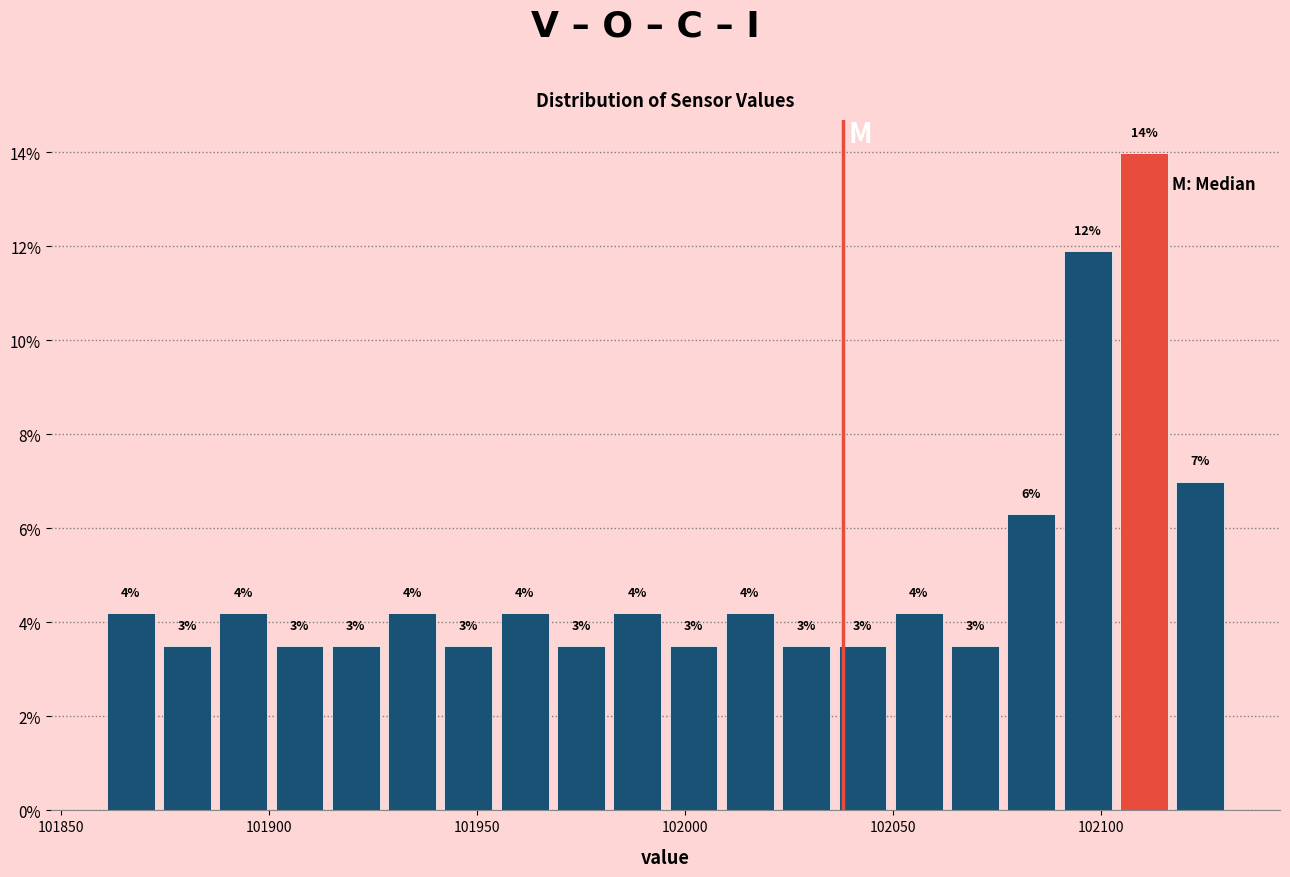

Read against the x-axis, roughly where is the centre of the tallest bar?

102110